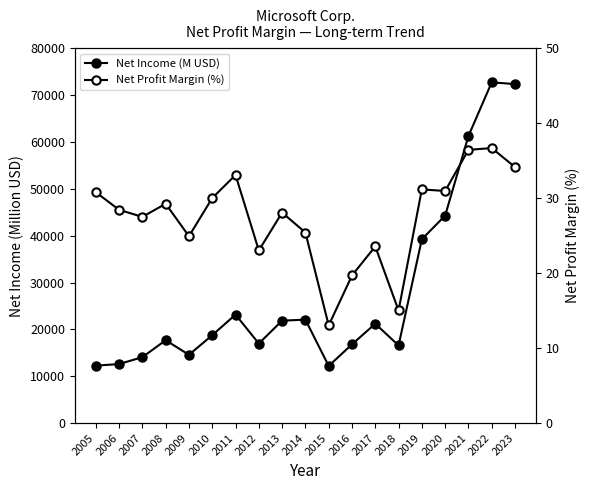

Reading left to right, extract all data points from this chart.

Net Income (M USD): 2005=12254.0	2006=12599.0	2007=14065.0	2008=17681.0	2009=14569.0	2010=18760.0	2011=23150.0	2012=16978.0	2013=21863.0	2014=22074.0	2015=12193.0	2016=16798.0	2017=21204.0	2018=16571.0	2019=39240.0	2020=44281.0	2021=61271.0	2022=72738.0	2023=72361.0
Net Profit Margin (%): 2005=30.8	2006=28.4	2007=27.5	2008=29.3	2009=24.9	2010=30.0	2011=33.1	2012=23.0	2013=28.1	2014=25.4	2015=13.0	2016=19.7	2017=23.6	2018=15.0	2019=31.2	2020=31.0	2021=36.4	2022=36.7	2023=34.2